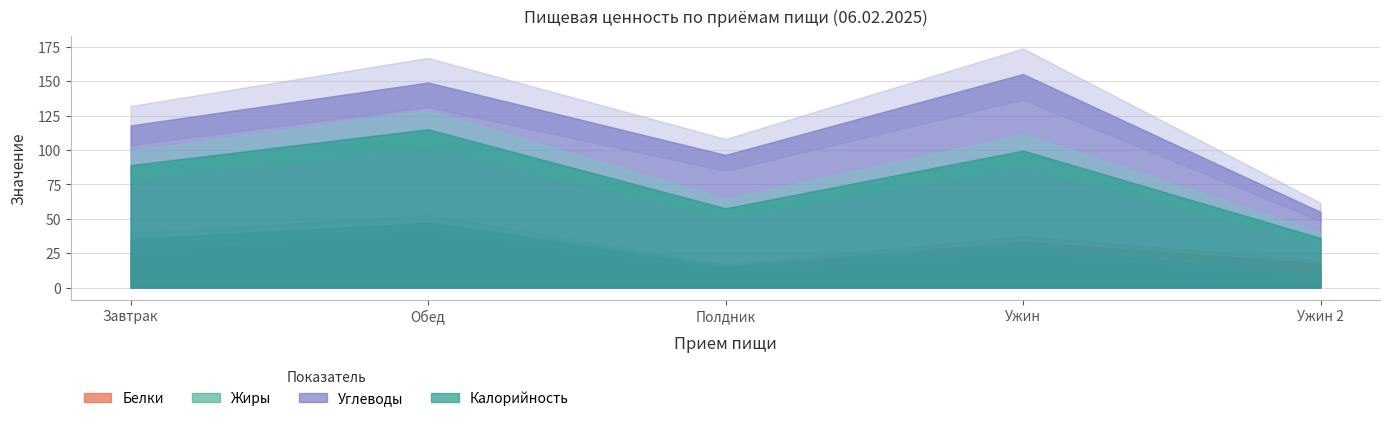

How many data points in Белки are above 24?

3